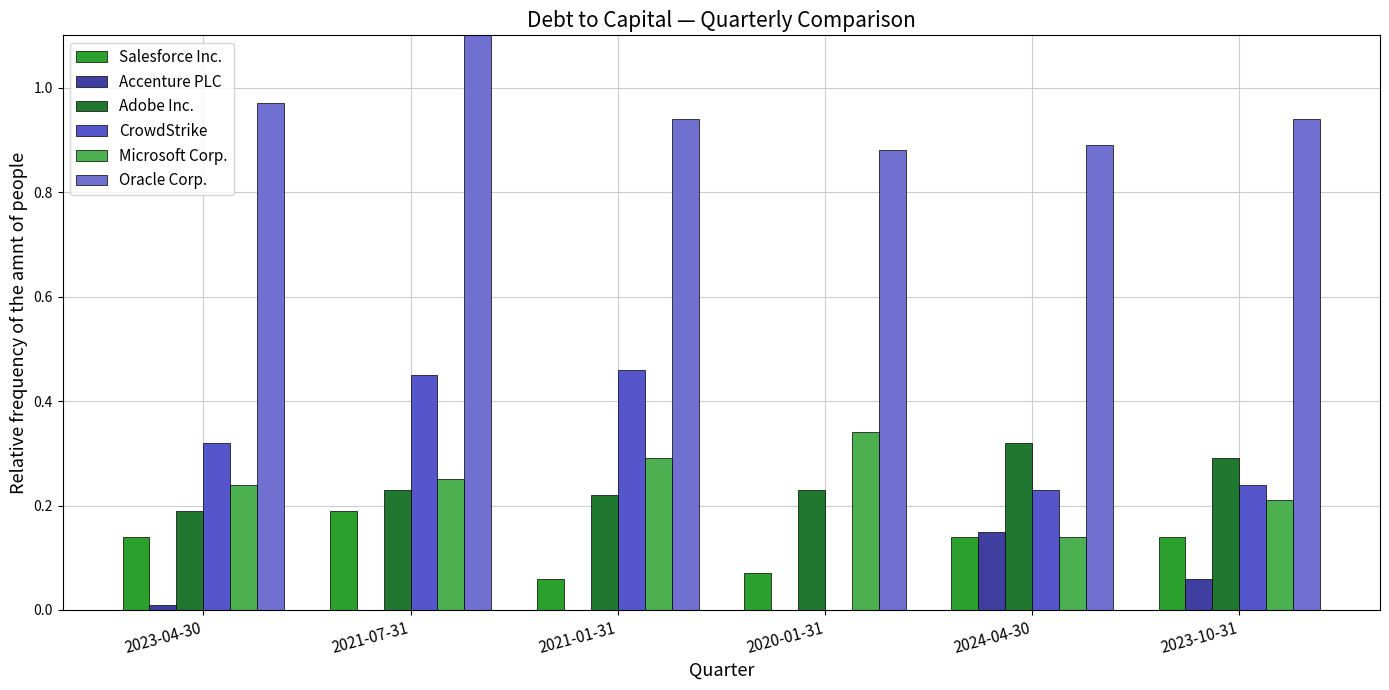

Reading left to right, transcribe all the data shown in this chart.

Salesforce Inc.: 0.1	0.2	0.1	0.1	0.1	0.1
Accenture PLC: 0.0	0.0	0.0	0.0	0.1	0.1
Adobe Inc.: 0.2	0.2	0.2	0.2	0.3	0.3
CrowdStrike: 0.3	0.5	0.5	0.0	0.2	0.2
Microsoft Corp.: 0.2	0.2	0.3	0.3	0.1	0.2
Oracle Corp.: 1.0	1.1	0.9	0.9	0.9	0.9